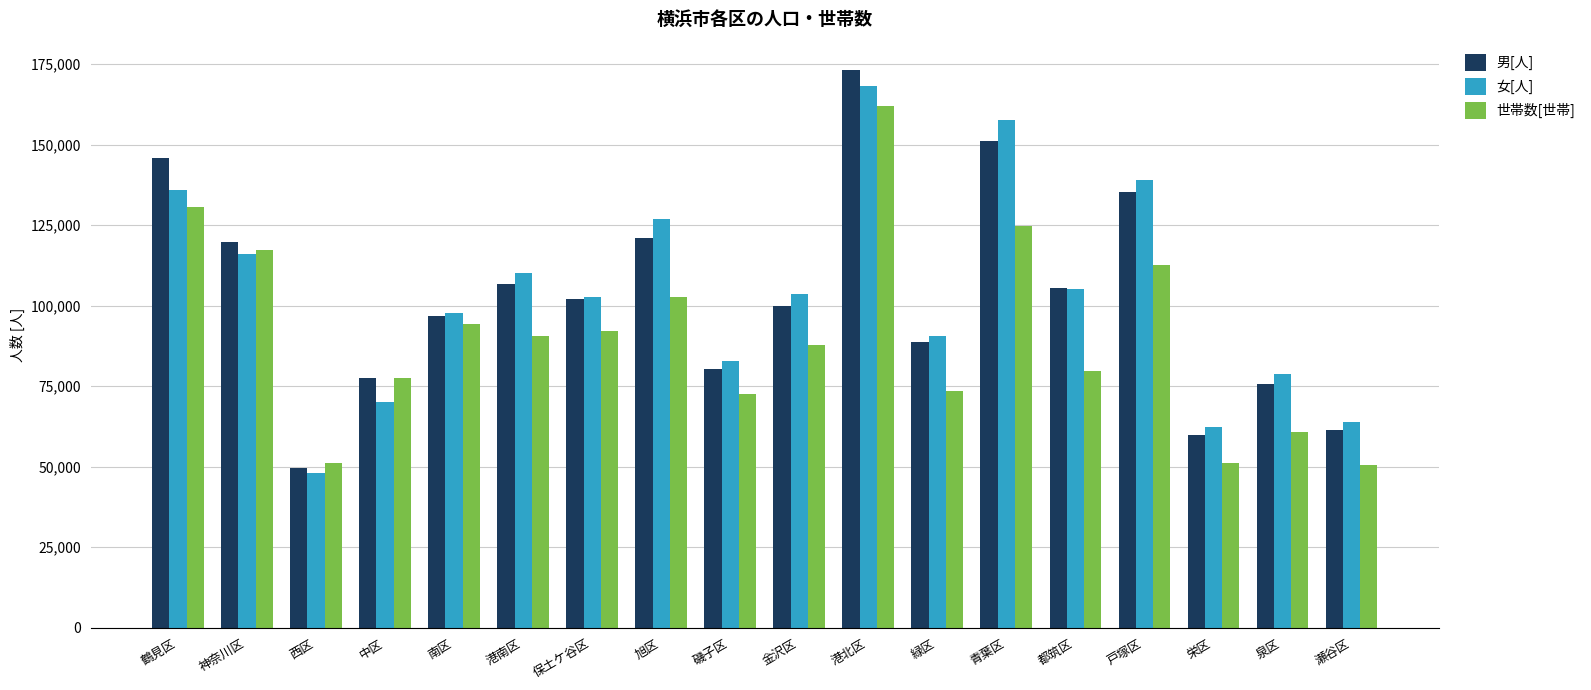

Which series changed the most between 中区 and 都筑区?

女[人]